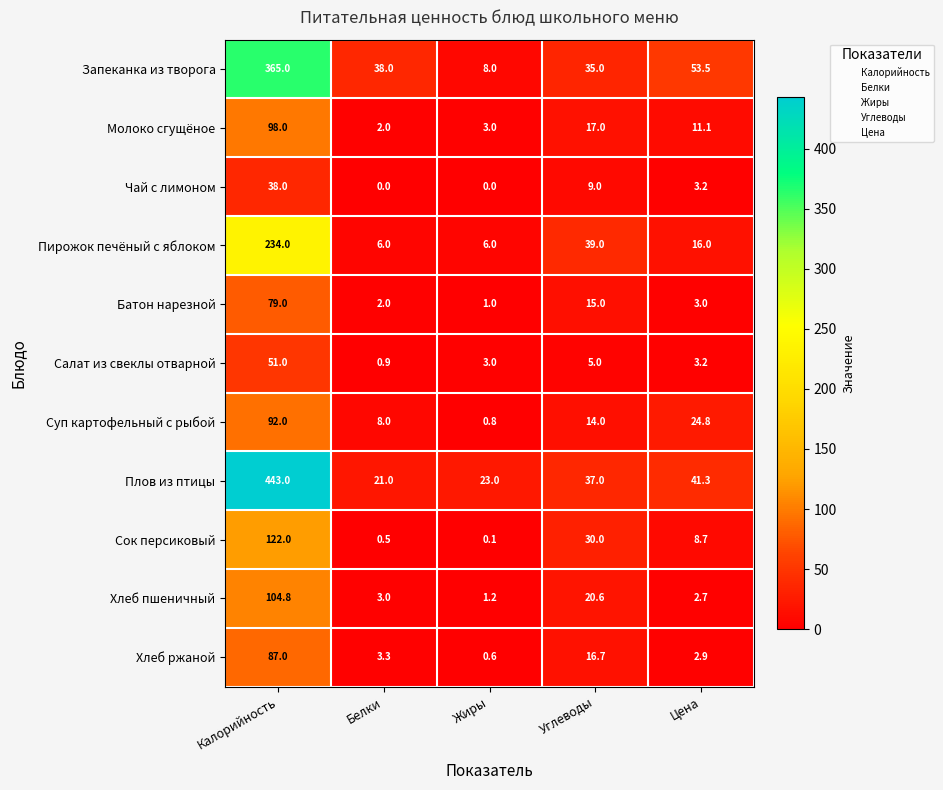

Which series has the widest spread of values?

Плов из птицы